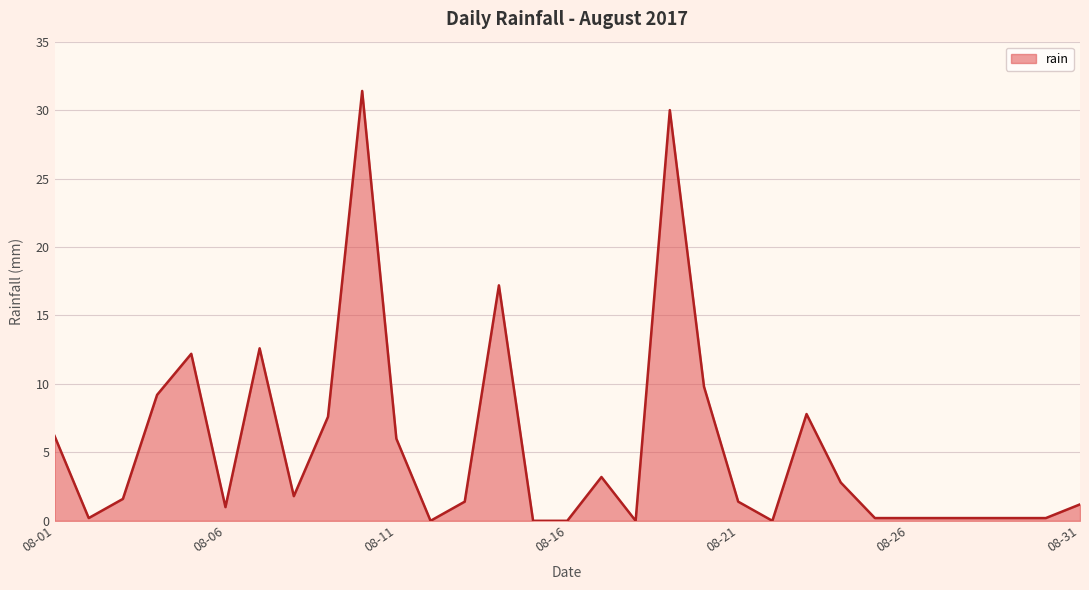

Does the chart have visible grid lines?

Yes